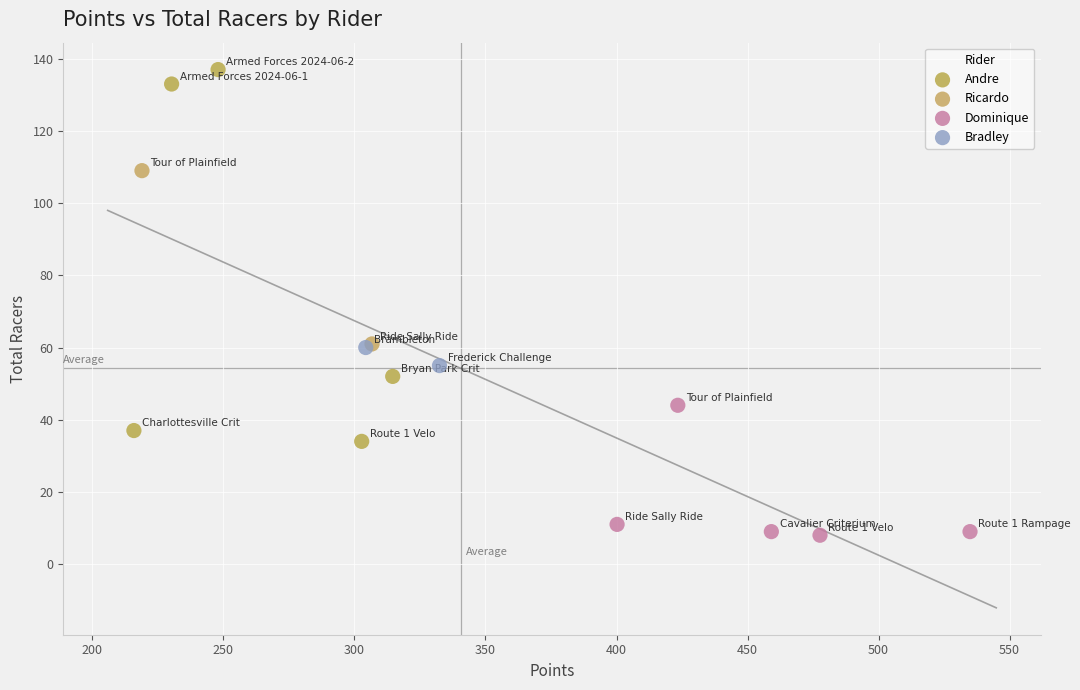

Which series reaches the minimum Y coordinate?

Dominique